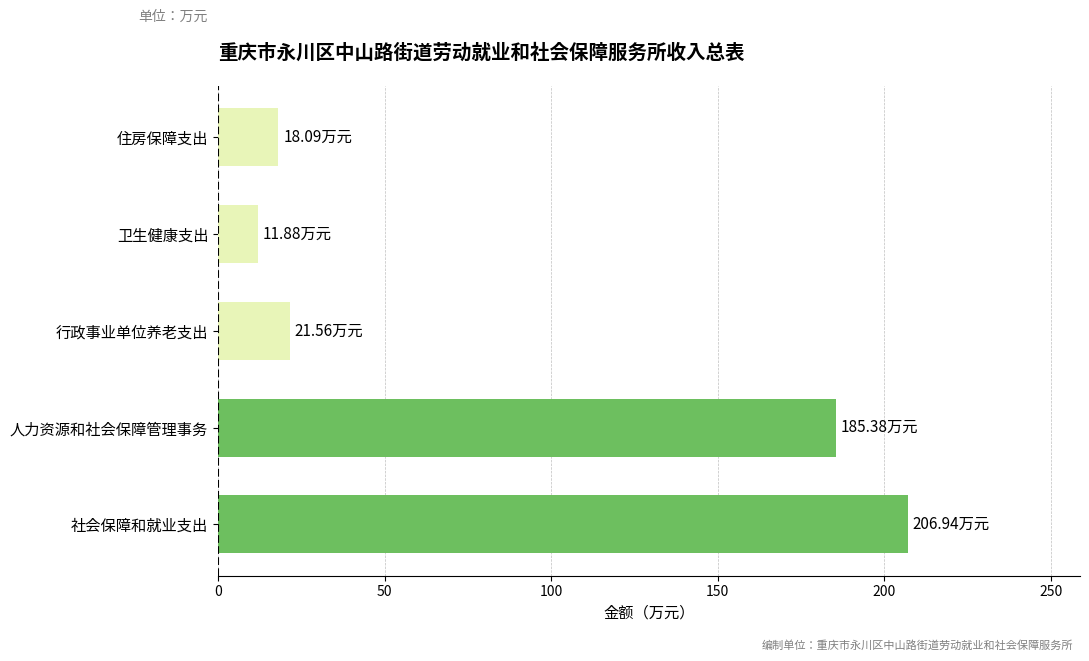

What is the sum of the values at 行政事业单位养老支出 and 卫生健康支出?

33.4